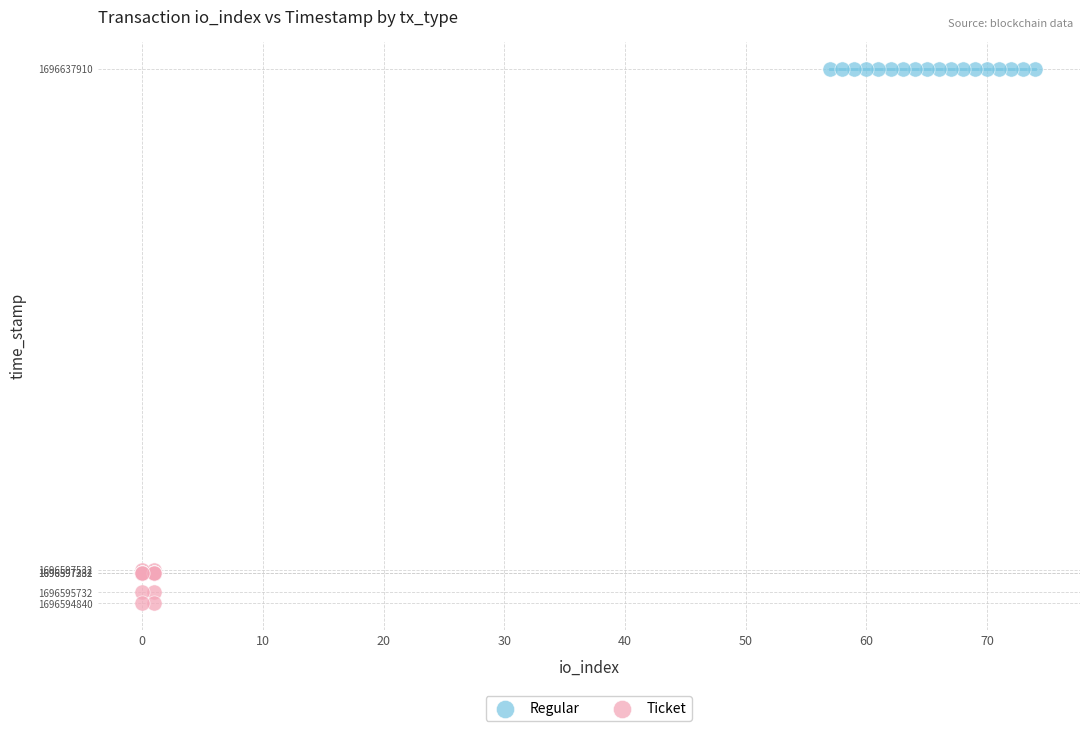

Which series reaches the maximum Y coordinate?

Regular